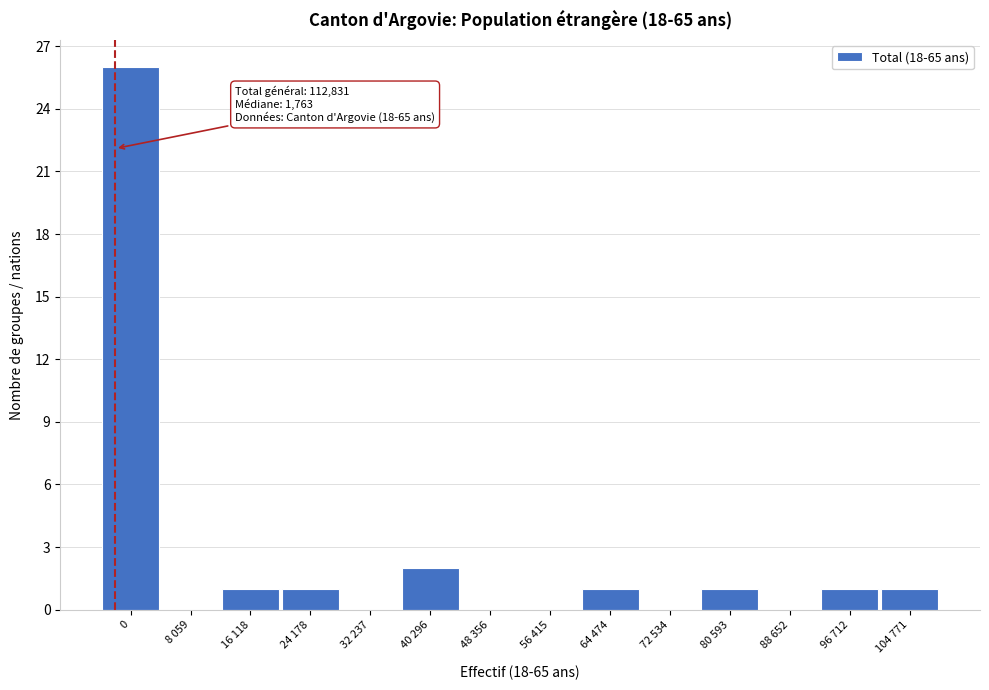

Reading right to left, extract all data points from this chart.

104 771=1	96 712=1	88 652=0	80 593=1	72 534=0	64 474=1	56 415=0	48 356=0	40 296=2	32 237=0	24 178=1	16 118=1	8 059=0	0=26